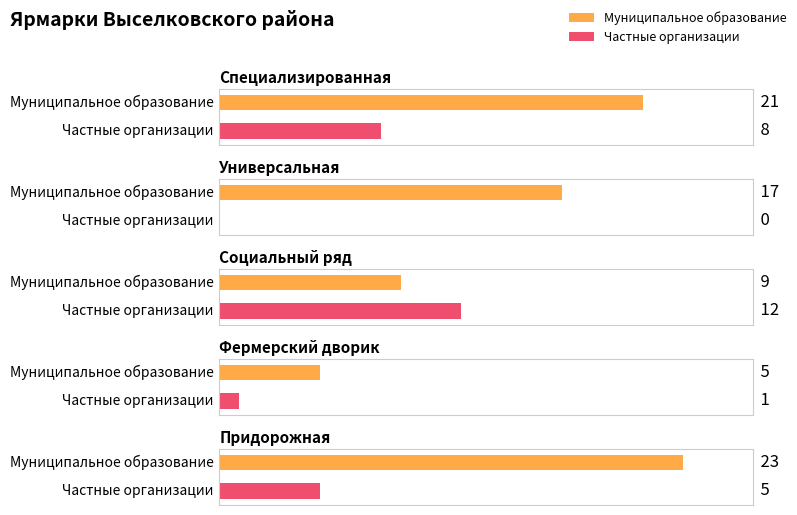

Which series has the largest total across all categories?

Муниципальное образование